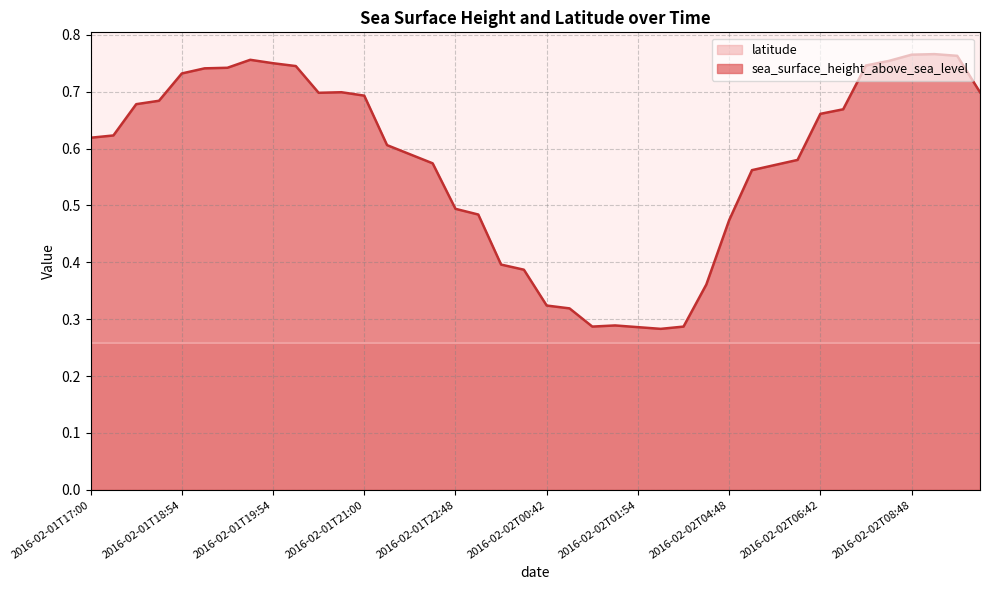

What position from the left is 2016-02-01T21:48?

14